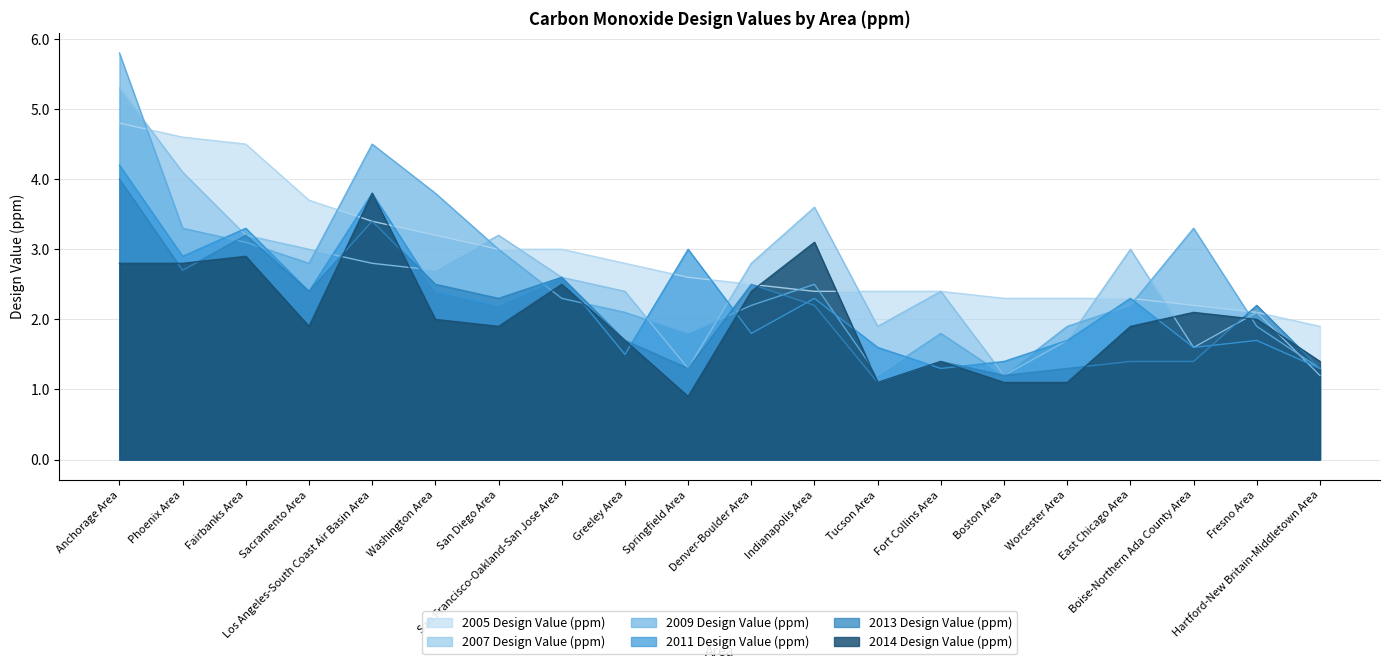

What is the average value of the 2011 Design Value (ppm) series?

2.3